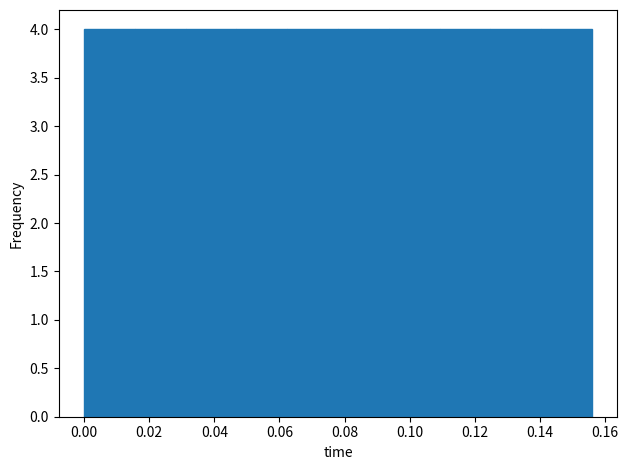

What is the height of the bar covering 0.032 to 0.046 on the x-axis? Neither the bar edges nor the heights are printed on the chart, so give them approximately, as read against the axes.

4